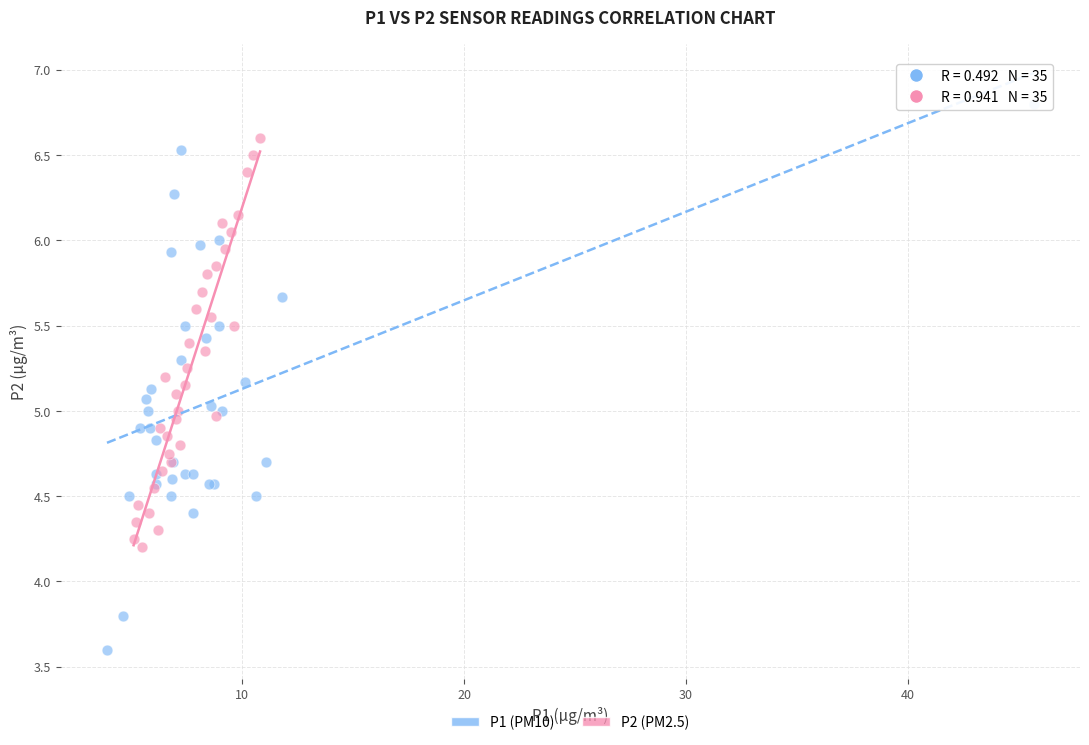

What are all the series names shown in the legend?

P1 (PM10), P2 (PM2.5)